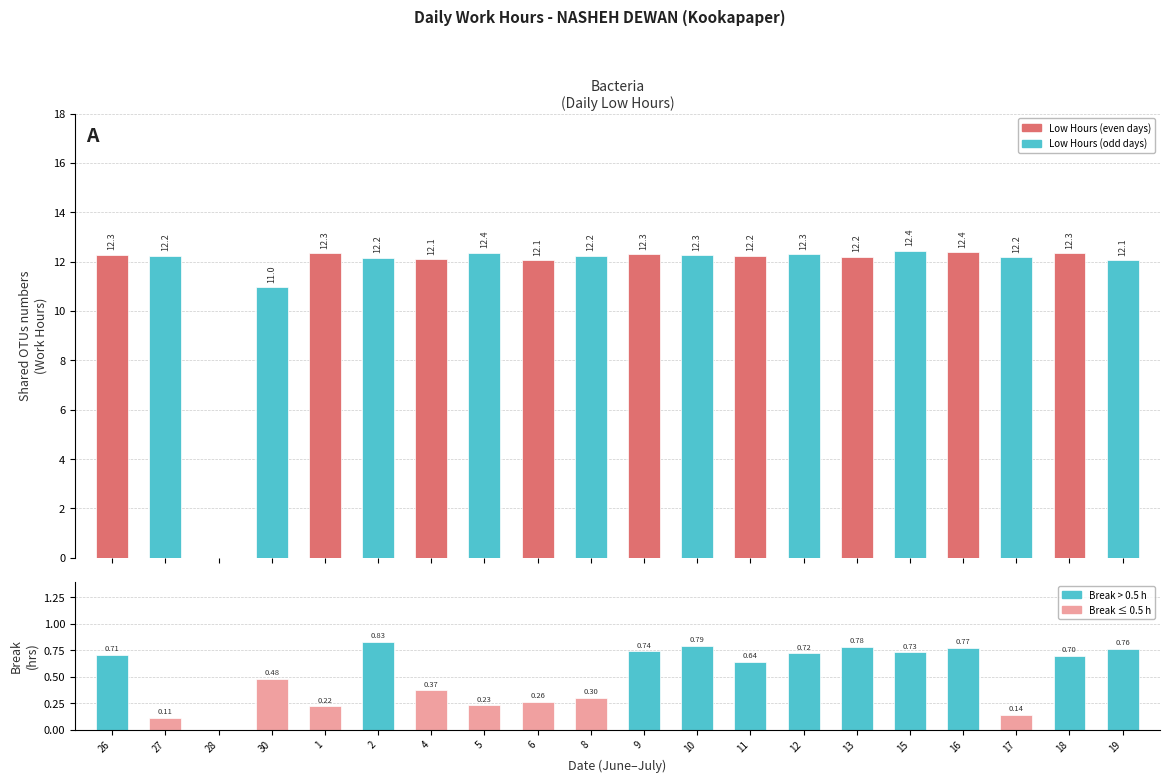

Reading left to right, list all the values displayed in this chart.

Low (Regular Hours): 26=12.3	27=12.2	28=0.0	30=11.0	1=12.3	2=12.2	4=12.1	5=12.4	6=12.1	8=12.2	9=12.3	10=12.3	11=12.2	12=12.3	13=12.2	15=12.4	16=12.4	17=12.2	18=12.3	19=12.1
Break Total (Hours): 26=0.7	27=0.1	28=0.0	30=0.5	1=0.2	2=0.8	4=0.4	5=0.2	6=0.3	8=0.3	9=0.7	10=0.8	11=0.6	12=0.7	13=0.8	15=0.7	16=0.8	17=0.1	18=0.7	19=0.8